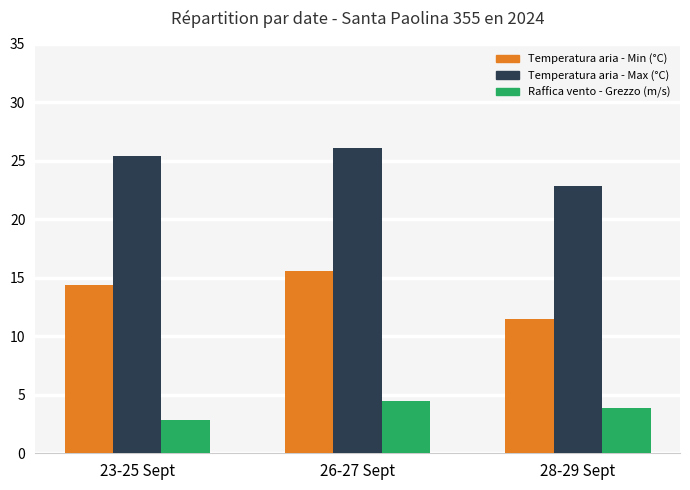

How many groups of bars are there?

3